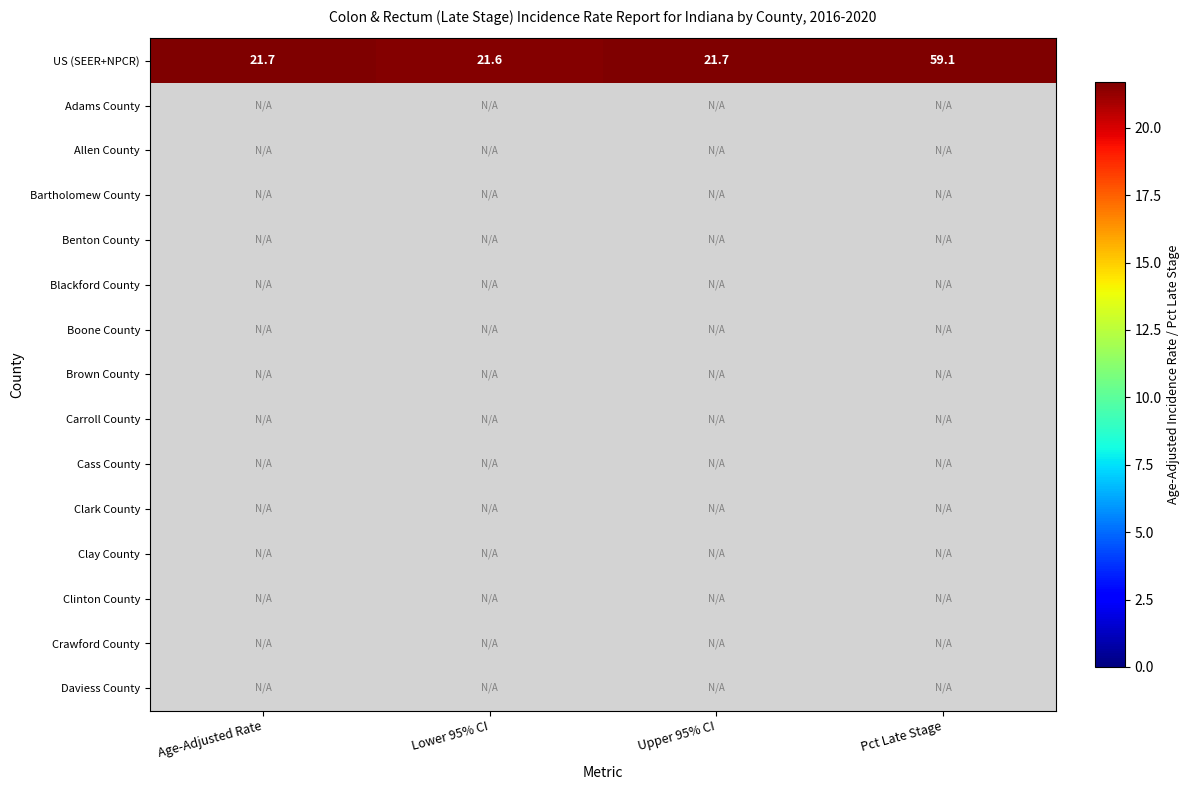

Which category has the highest value across all series?

Pct Late Stage